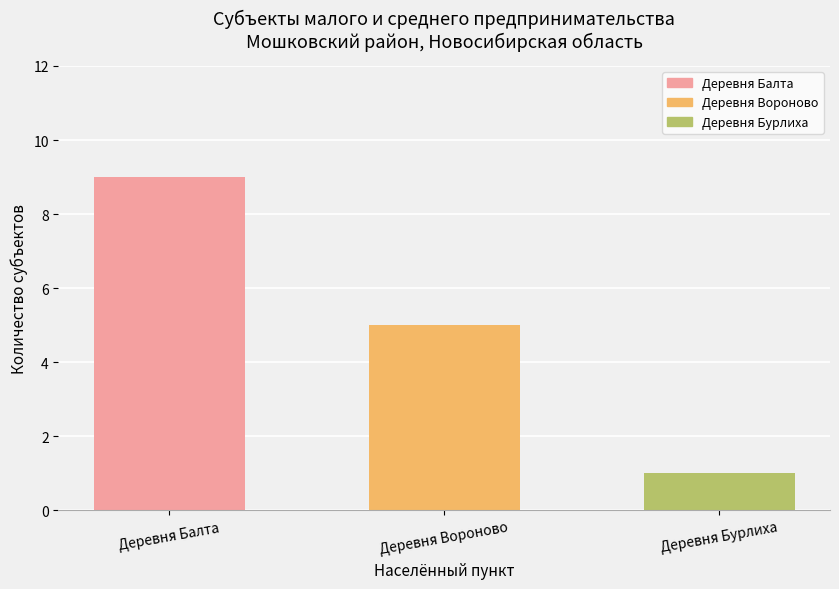

Count the number of categories in the chart.

3